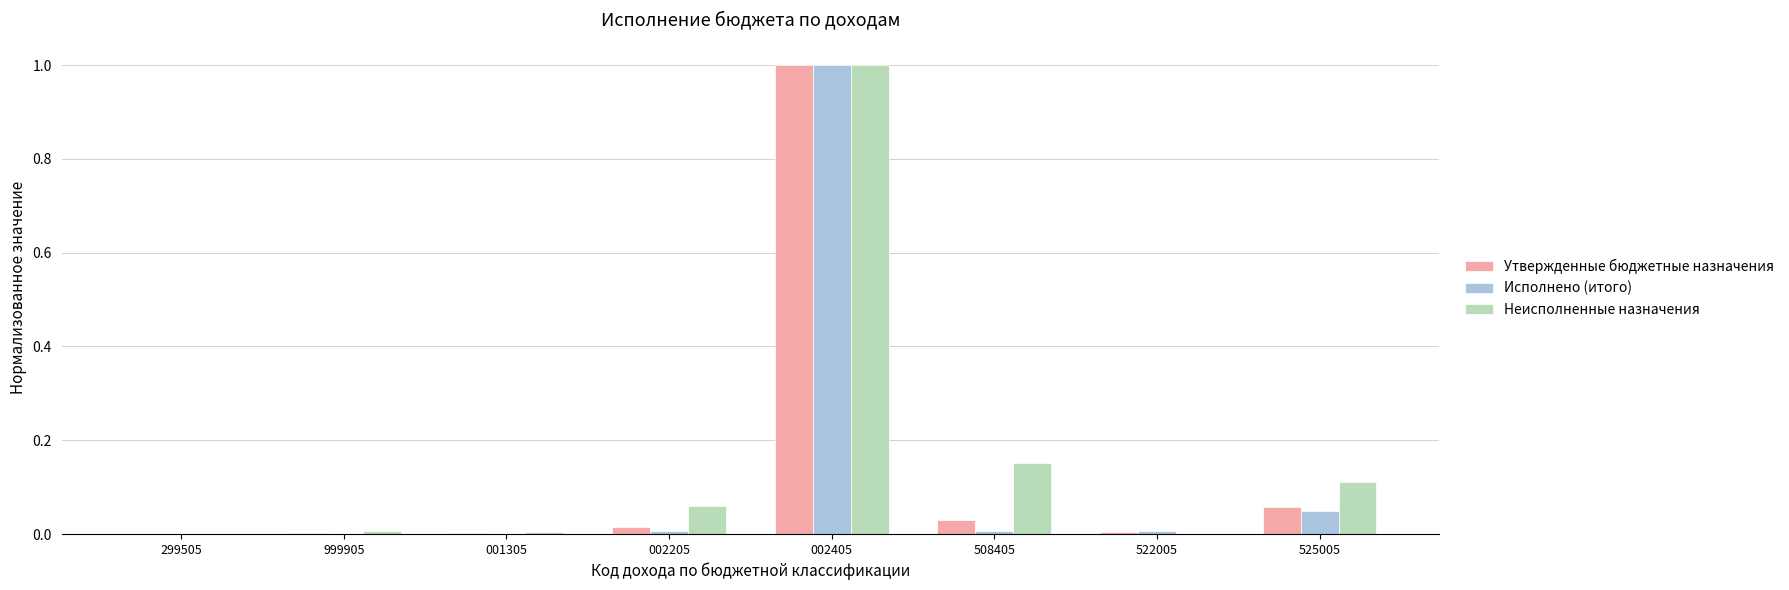

What is the sum of all Исполнено (итого) values?

1.1